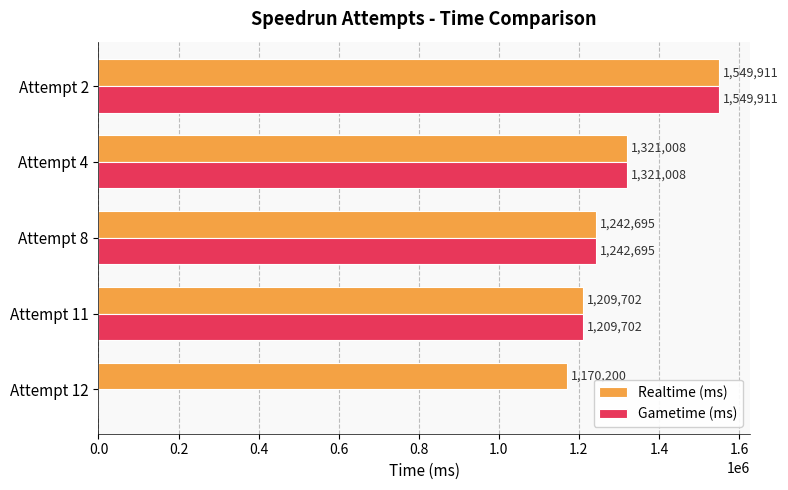

What is the sum of the Gametime (ms) values at Attempt 4 and Attempt 11?

2530710